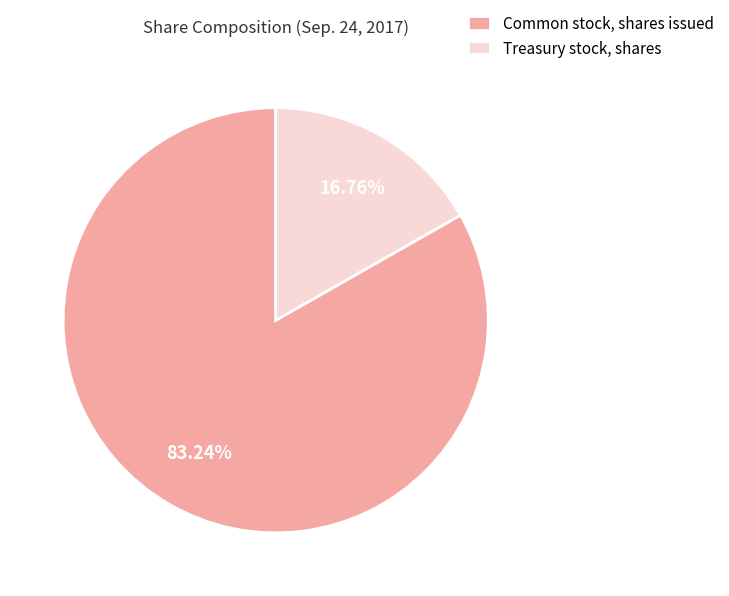

What is the ratio of the value at Common stock, shares issued to the value at Treasury stock, shares?

5.0